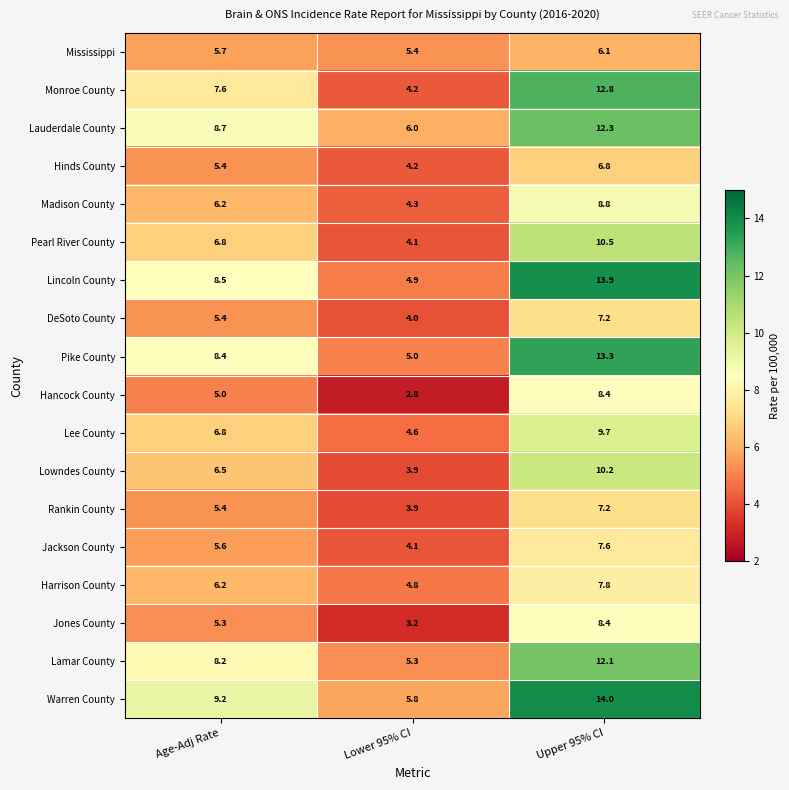

At how many categories does at least one series exceed 4?

3